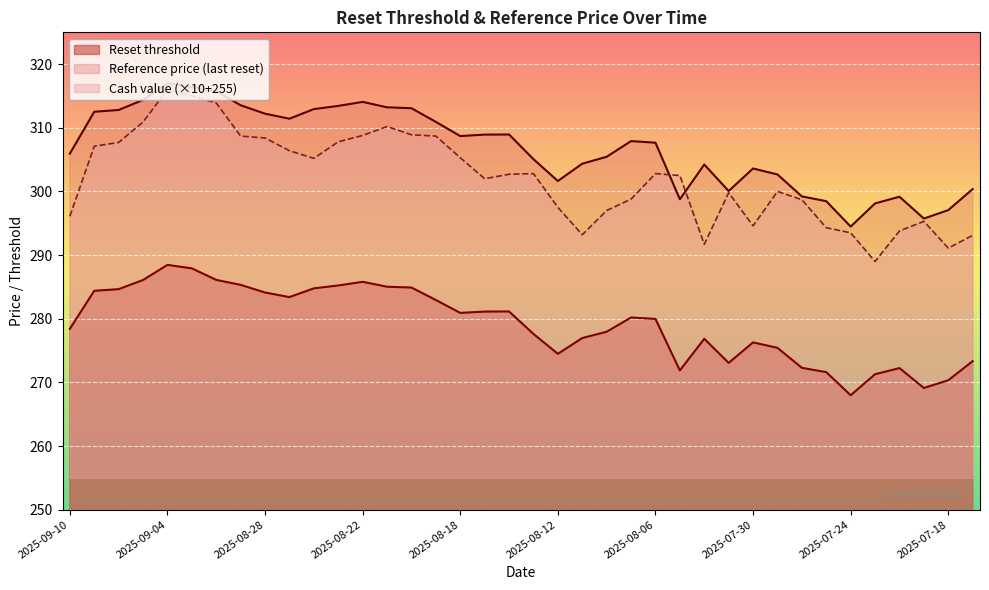

What position from the left is 2025-08-05?

26